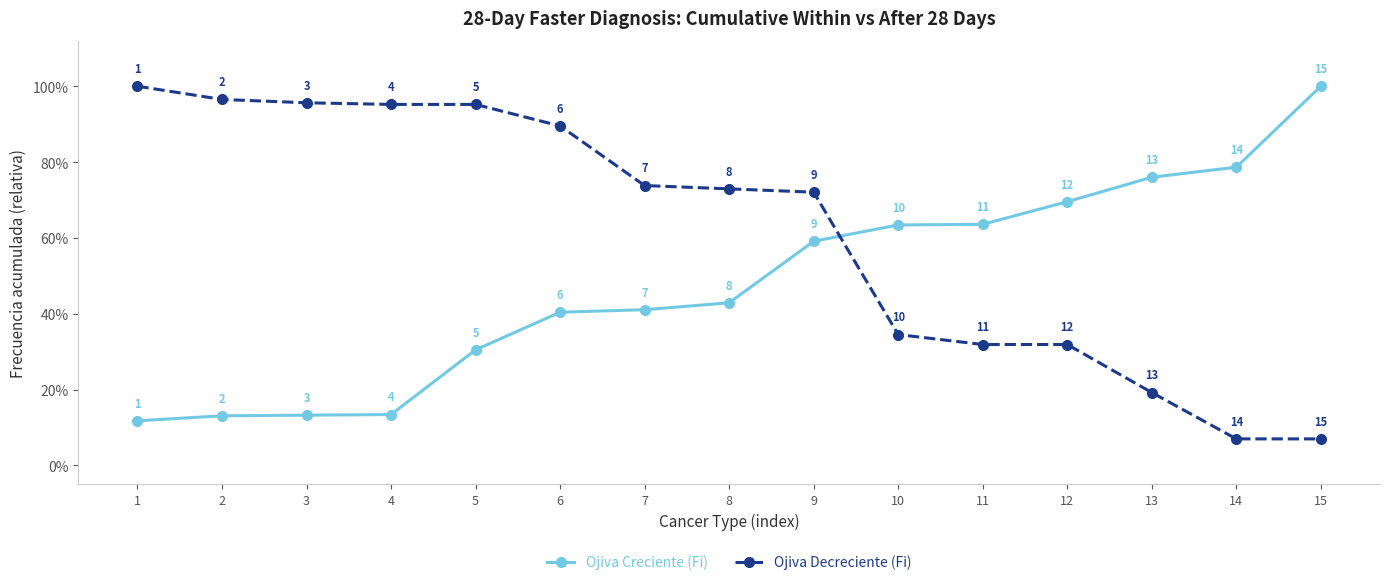

Between 7 and 1, which is larger?

7